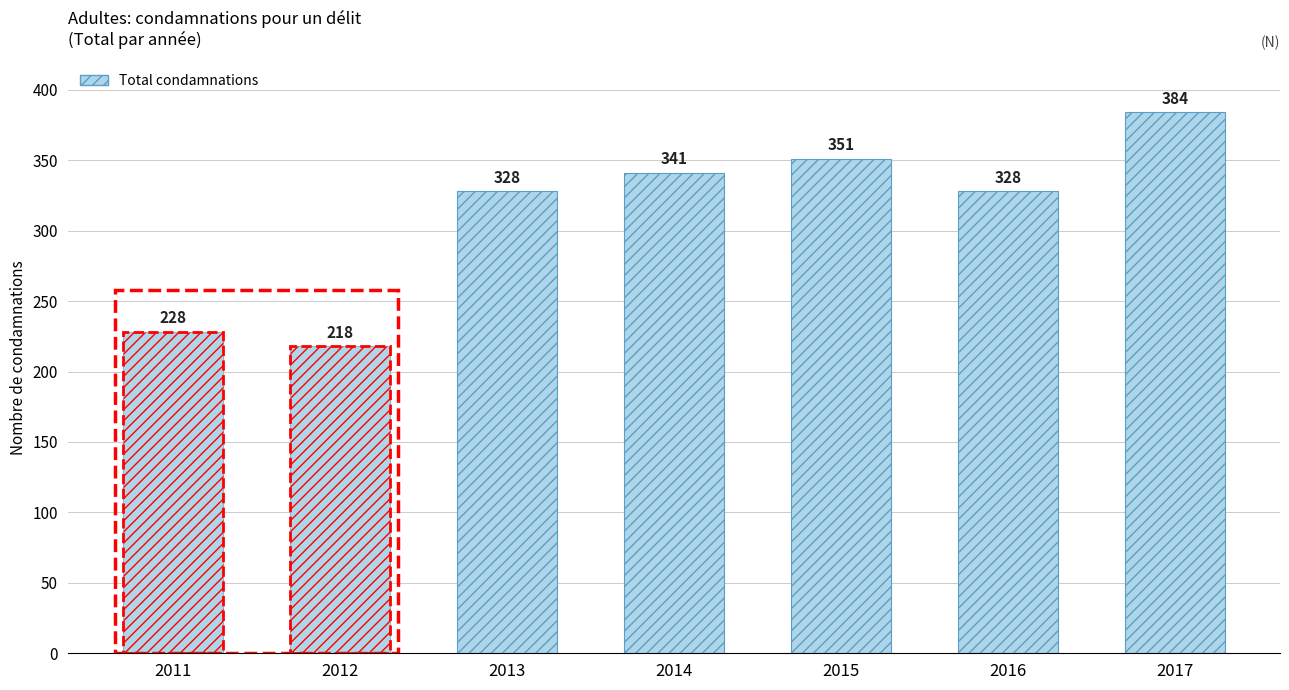

What is the difference between the second highest and second lowest values?

123